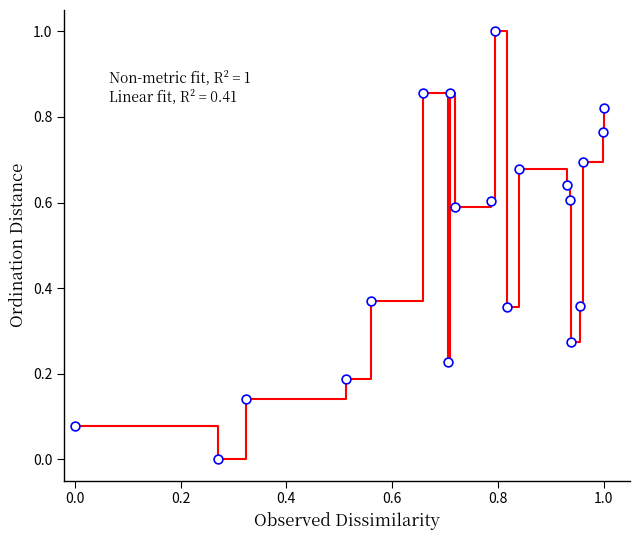

What is the maximum value shown in the chart?

1.0